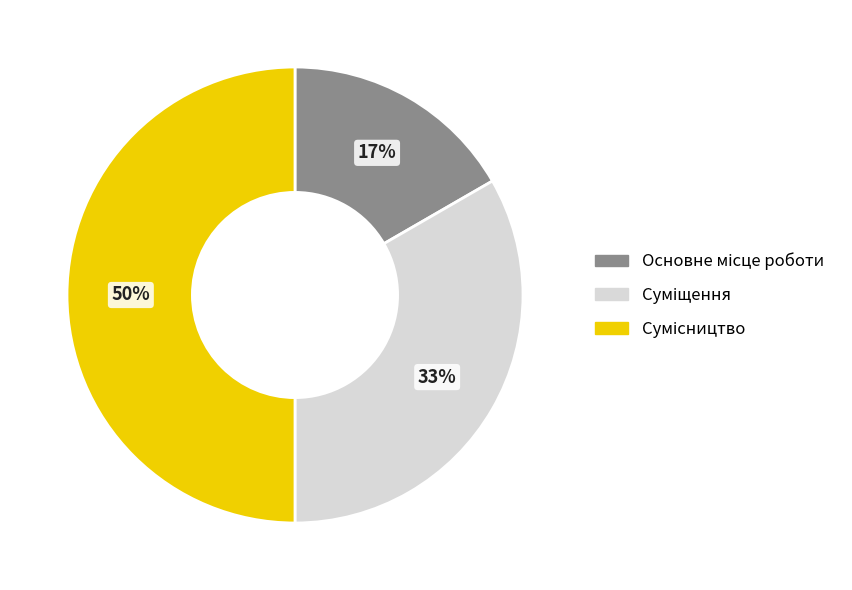

To the nearest percent, what is the difference between the largest and smallest slice percentages?

33%